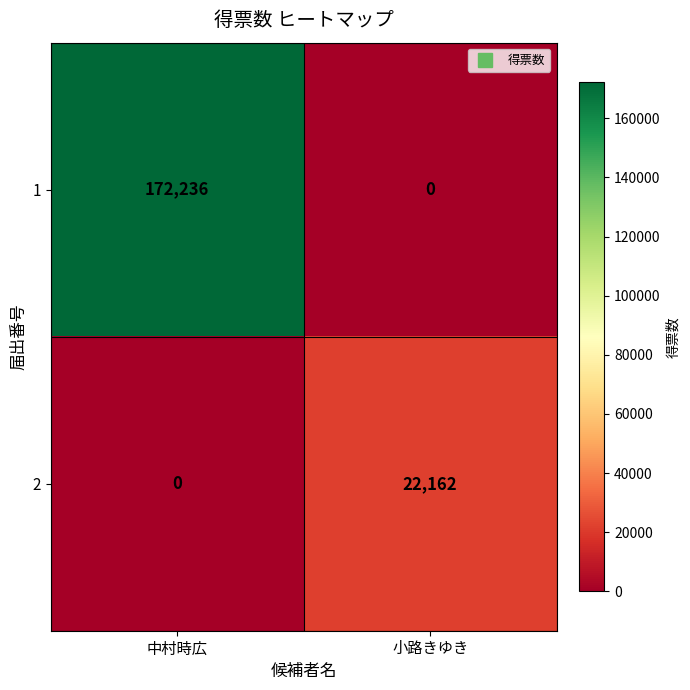

True or false: 2 has a value of 22162 at 小路きゆき.

True